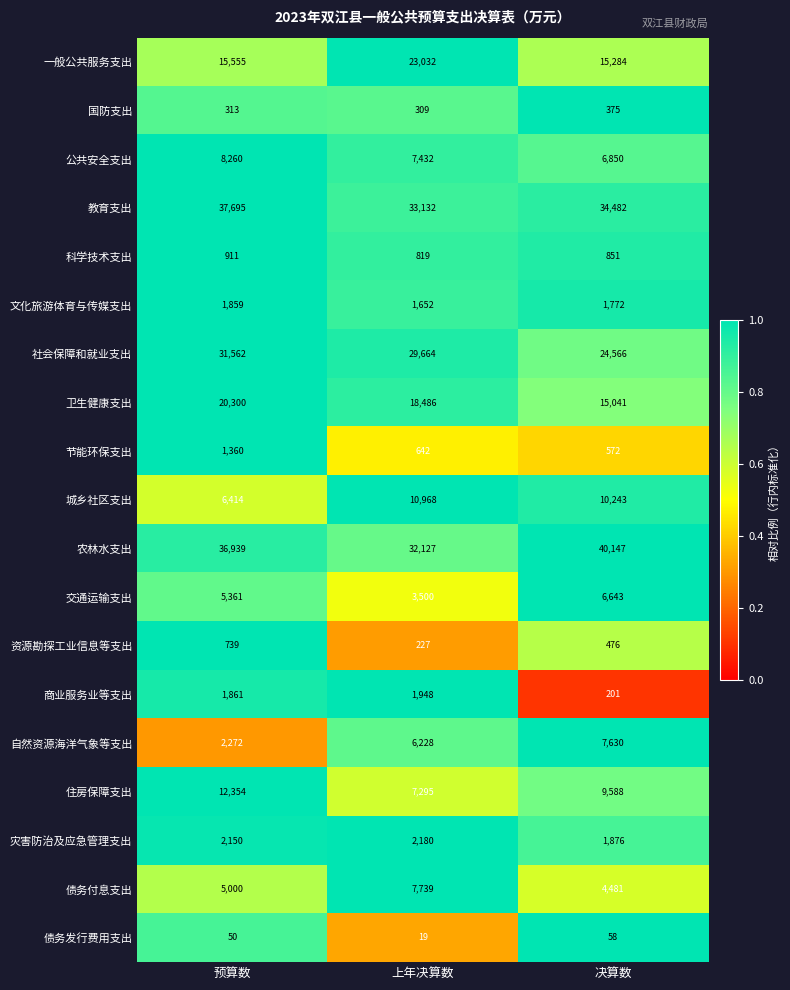

What is the difference between the maximum and minimum values in the 文化旅游体育与传媒支出 series?

207